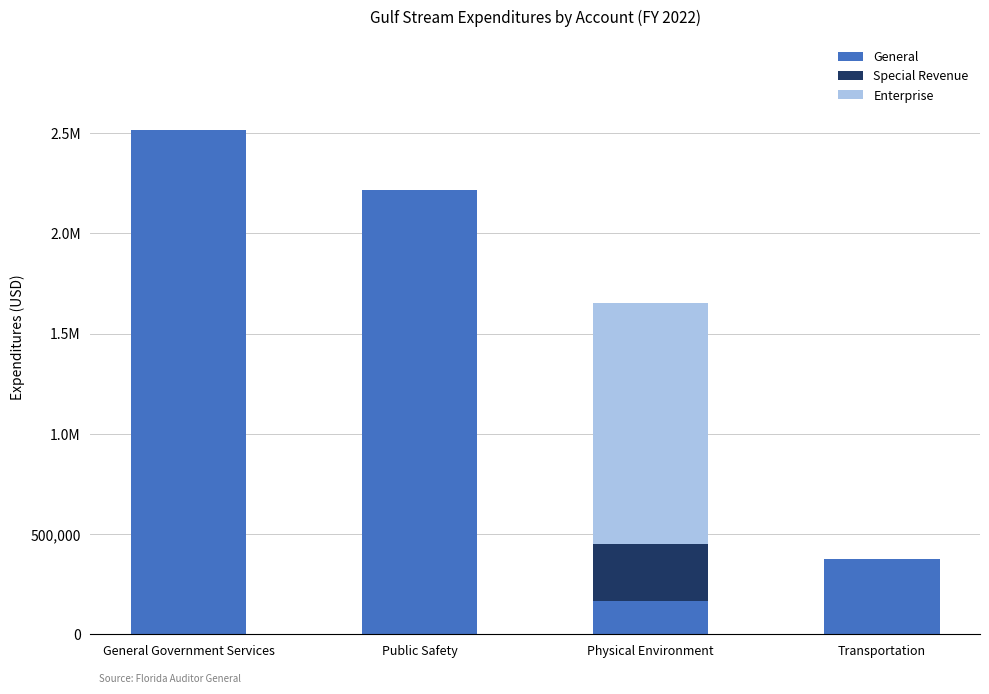

List the labels in order of General value, largest first.

General Government Services, Public Safety, Transportation, Physical Environment